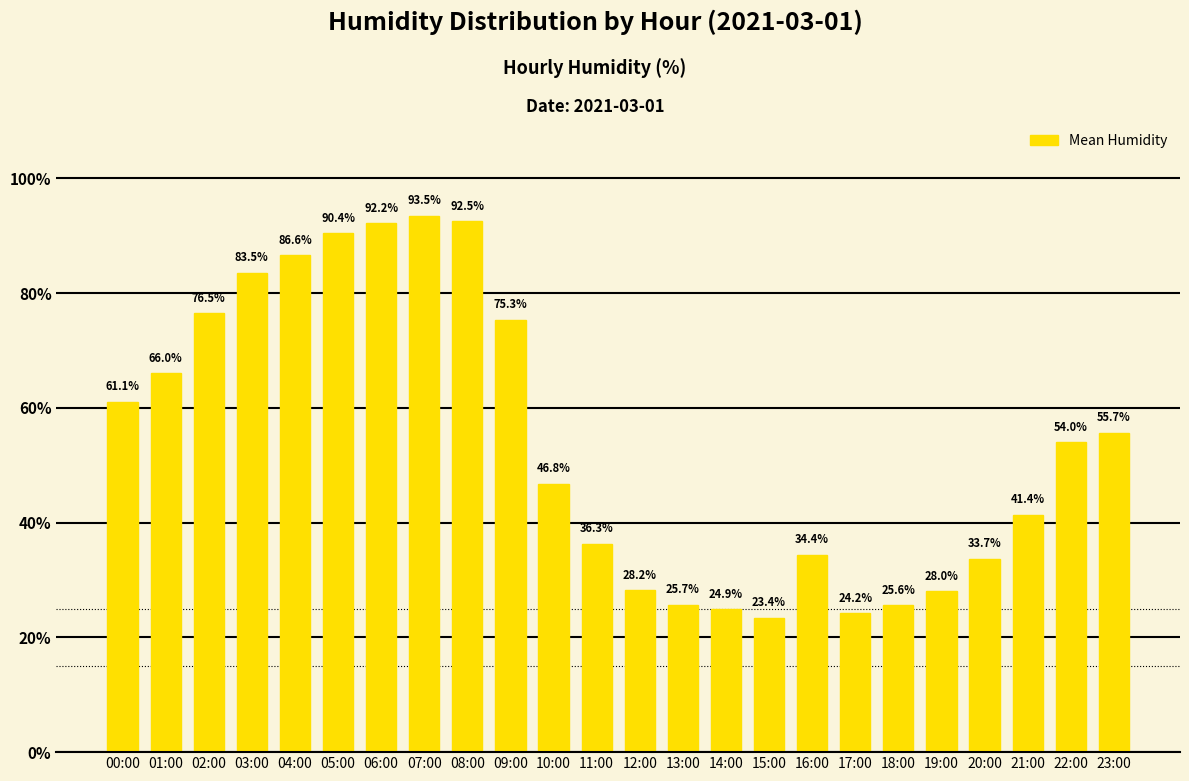

Approximately how many times larger is the value at 12:00 compared to 17:00?

1.2